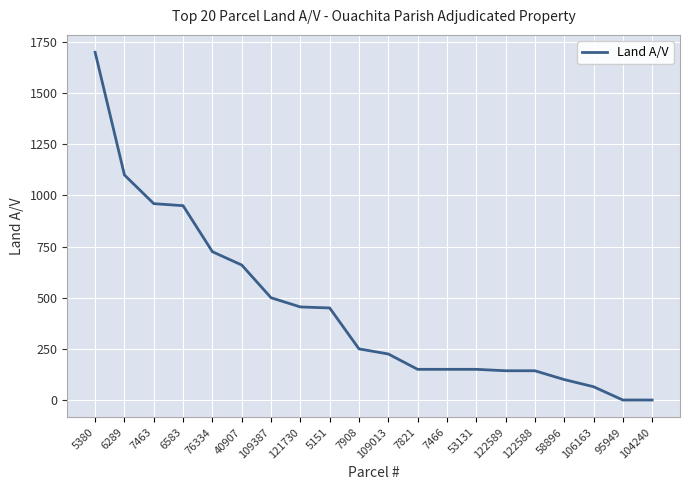

Which category has the highest value across all series?

5380